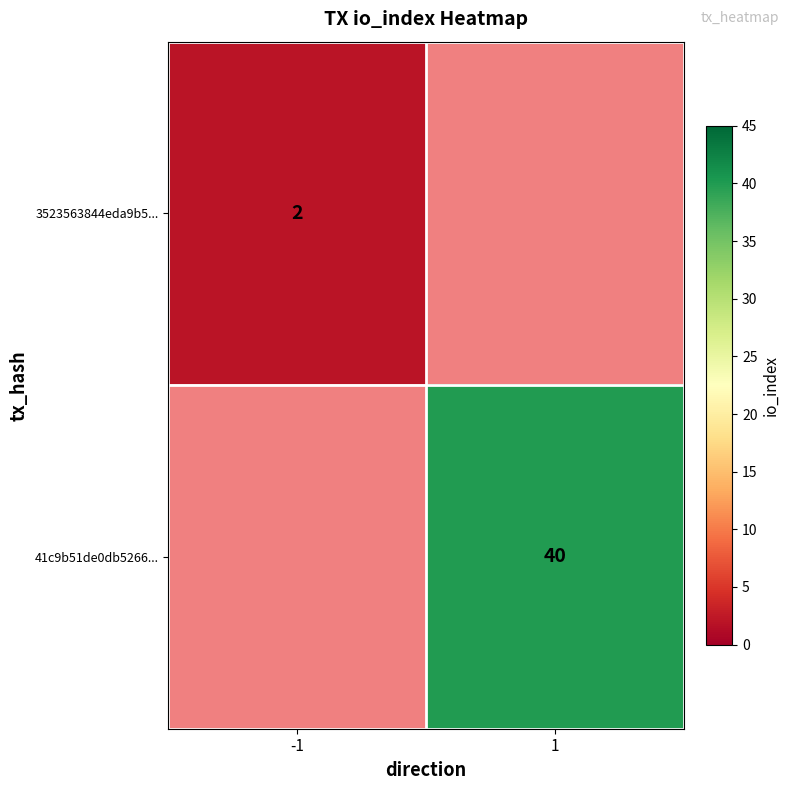

The 41c9b51de0db5266... series shows 21 at 1. True or false?

False